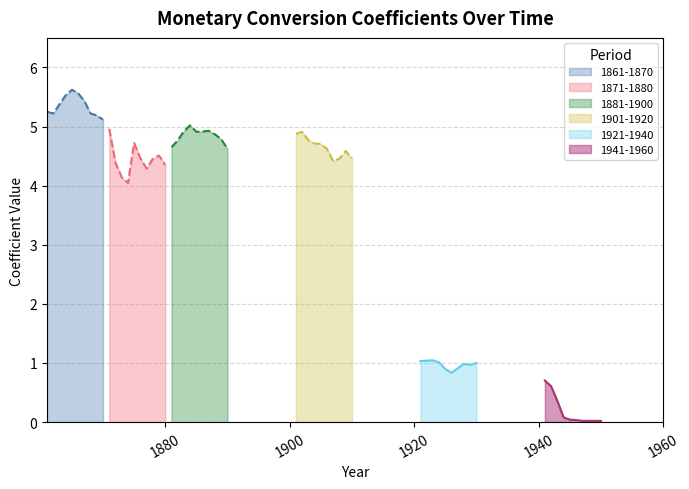

How many interior local peaks does the 1901-1920 series have?

2